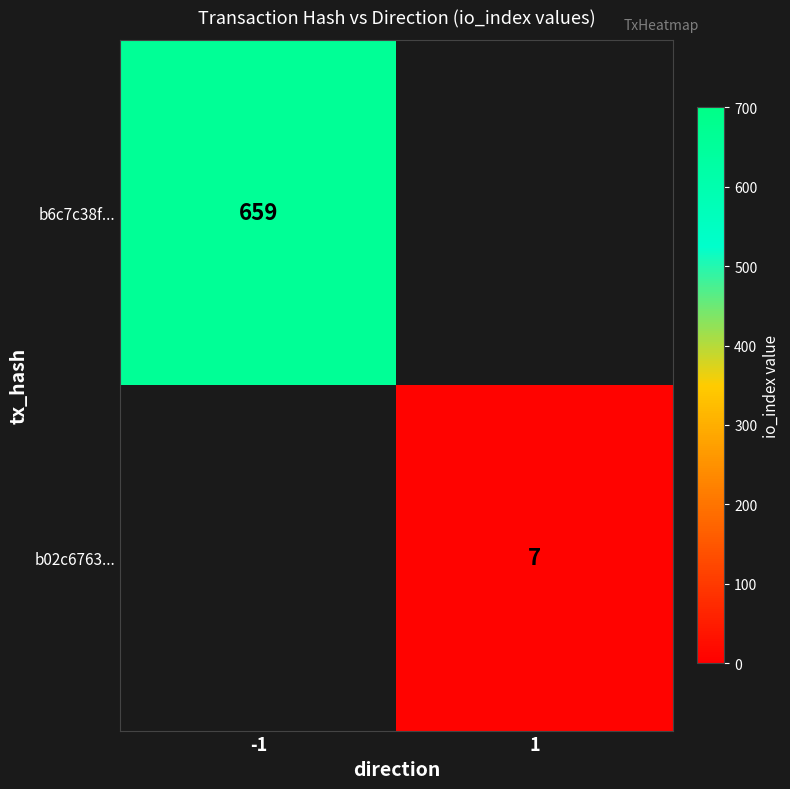

The b02c6763... series shows 4 at 1. True or false?

False